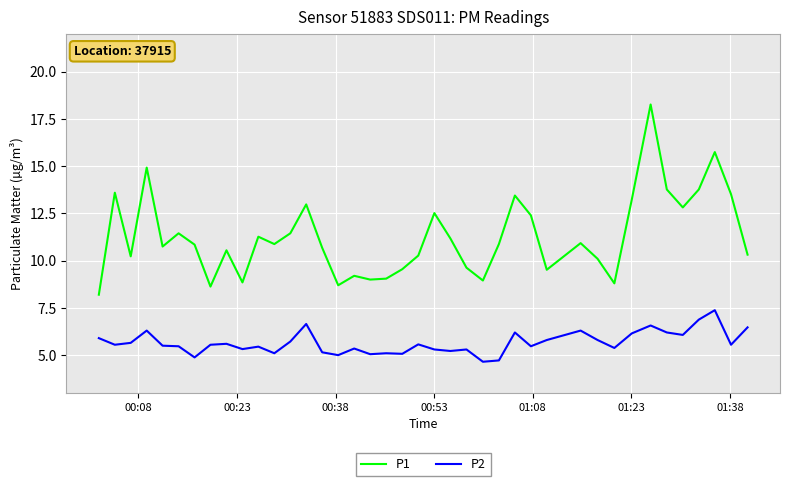

Which series has the largest total across all categories?

P1